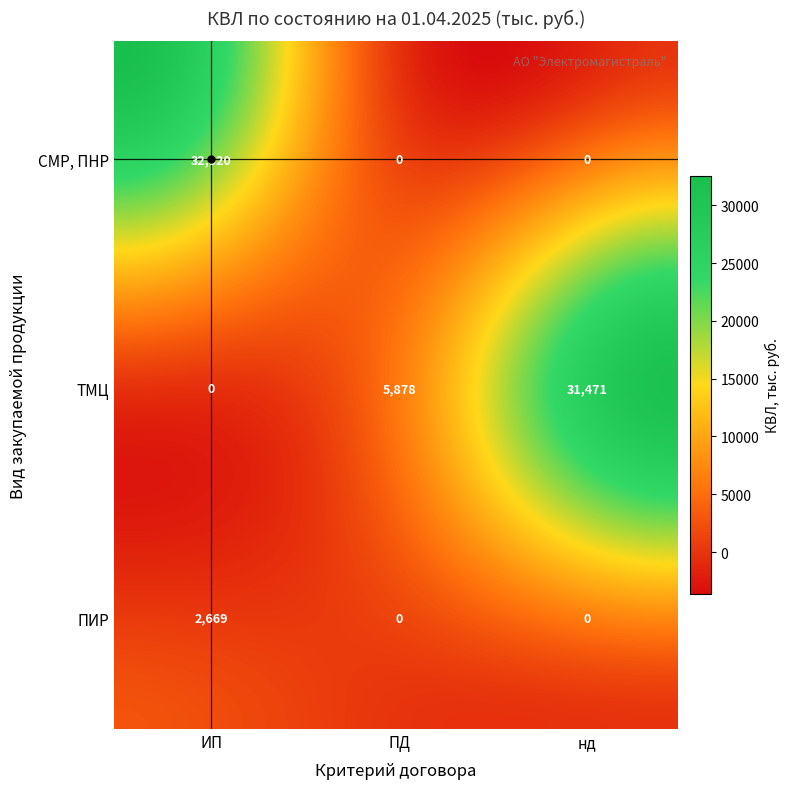

What is the difference between the maximum and minimum values in the ТМЦ series?

31471.0